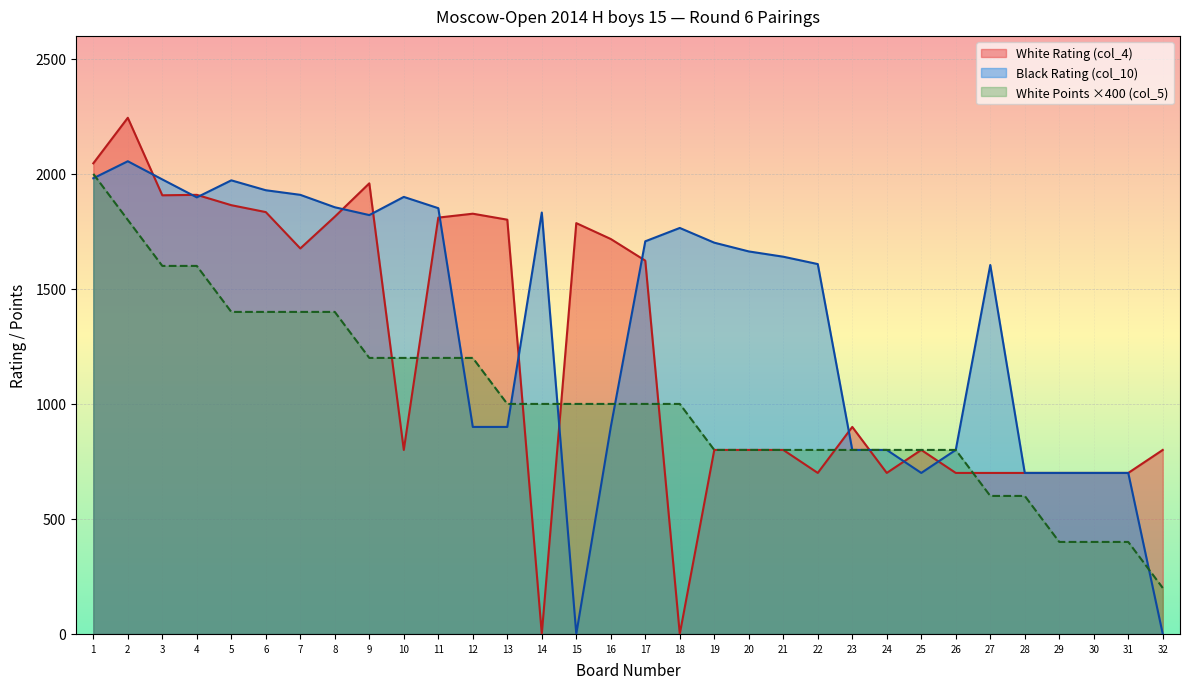

Does the chart display data point markers on the line(s)?

No